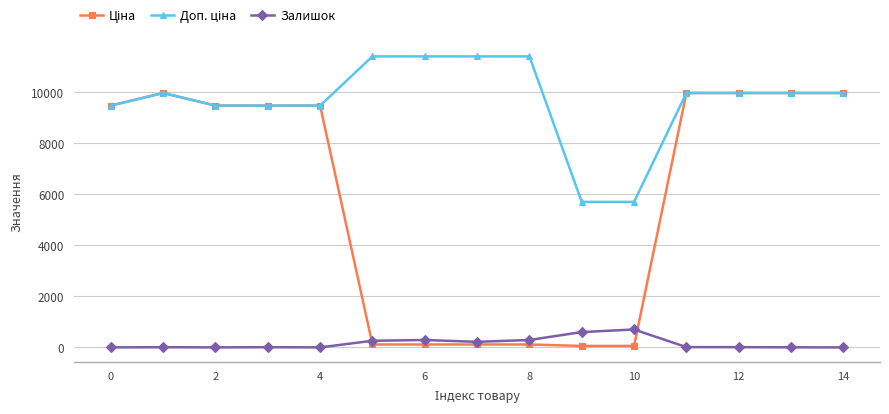

What is the difference between the maximum and minimum values in the Залишок series?

702.0